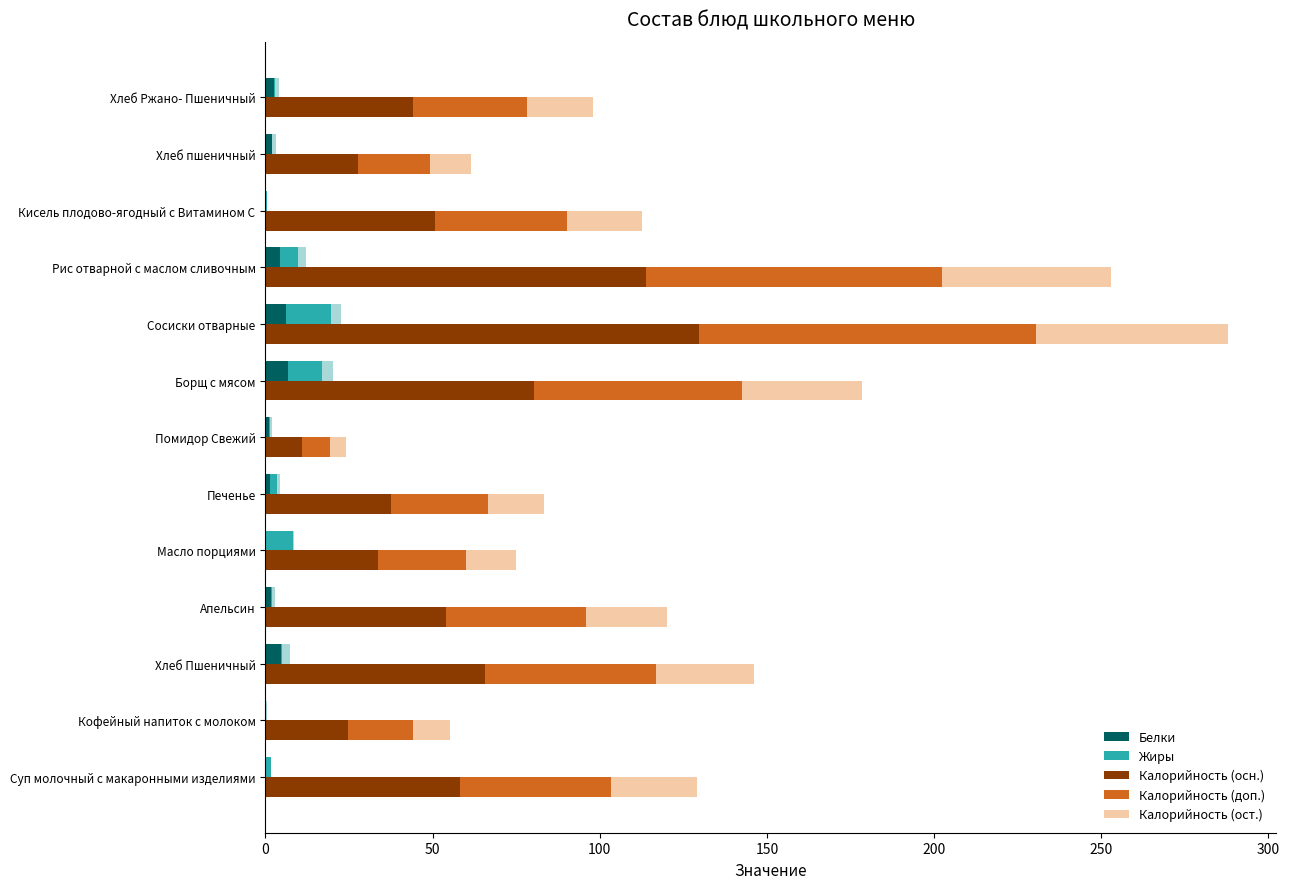

The Белки series shows 0.2 at Масло порциями. True or false?

False